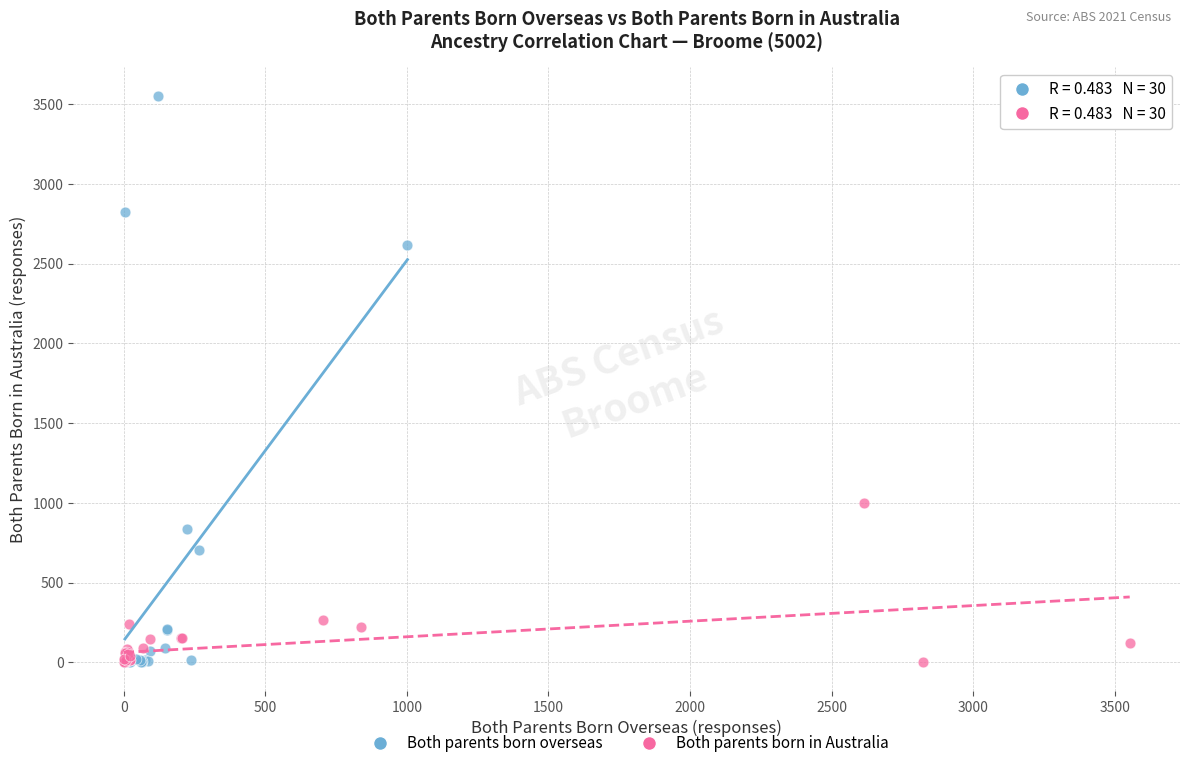

Which series contains the highest Y value?

Both parents born overseas